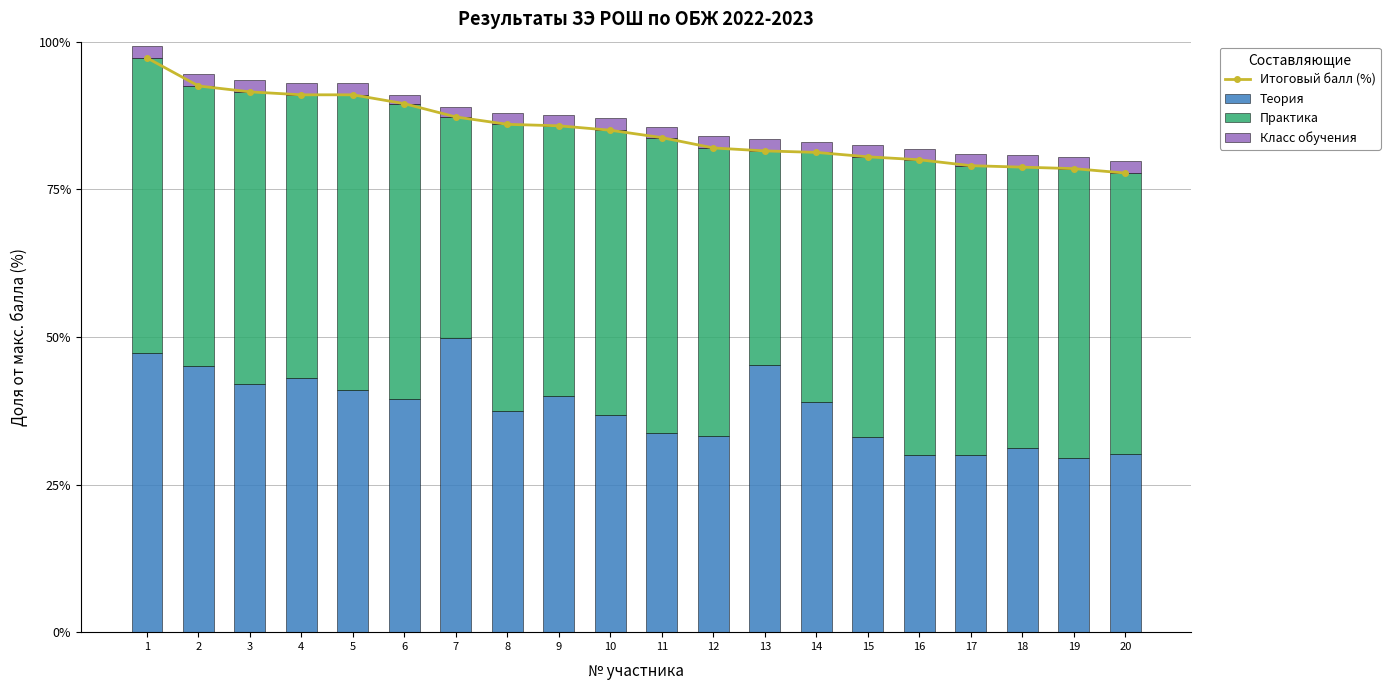

What is the sum of the Практика values at 2 and 13?

83.8